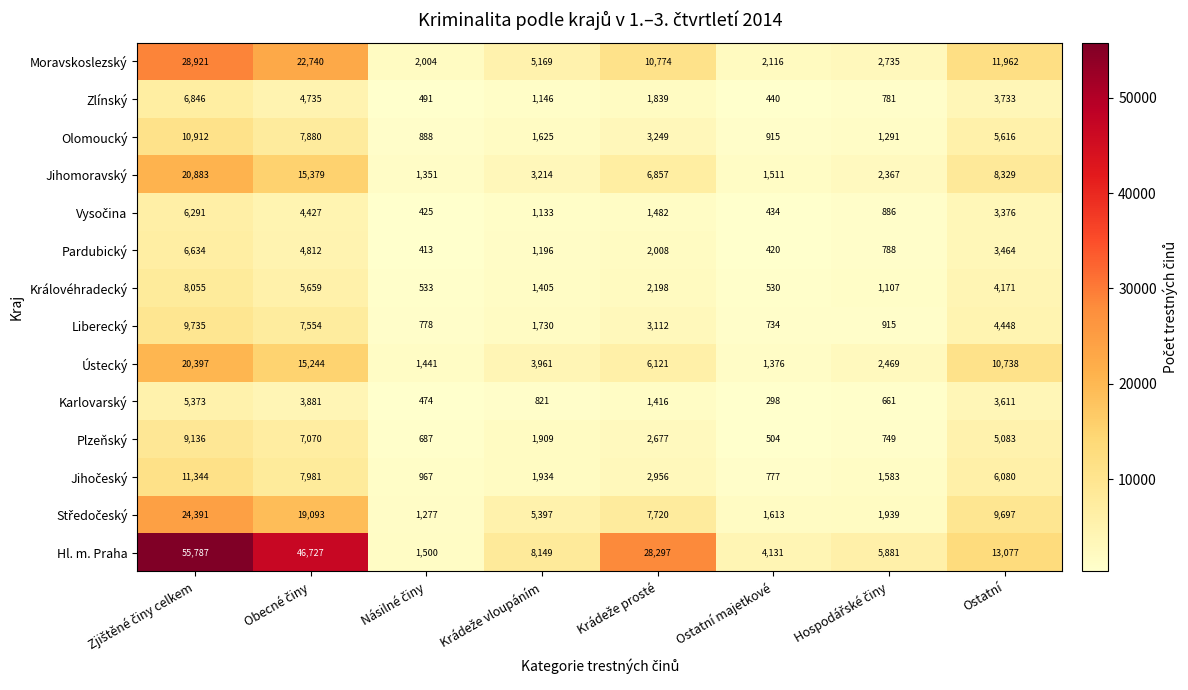

Which label corresponds to the smallest value in the chart?

Ostatní majetkové